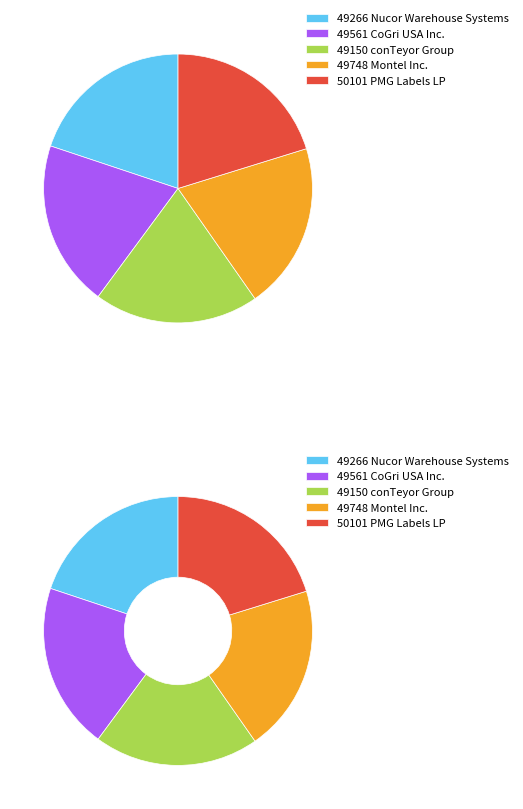

Is there a majority slice in this chart?

No